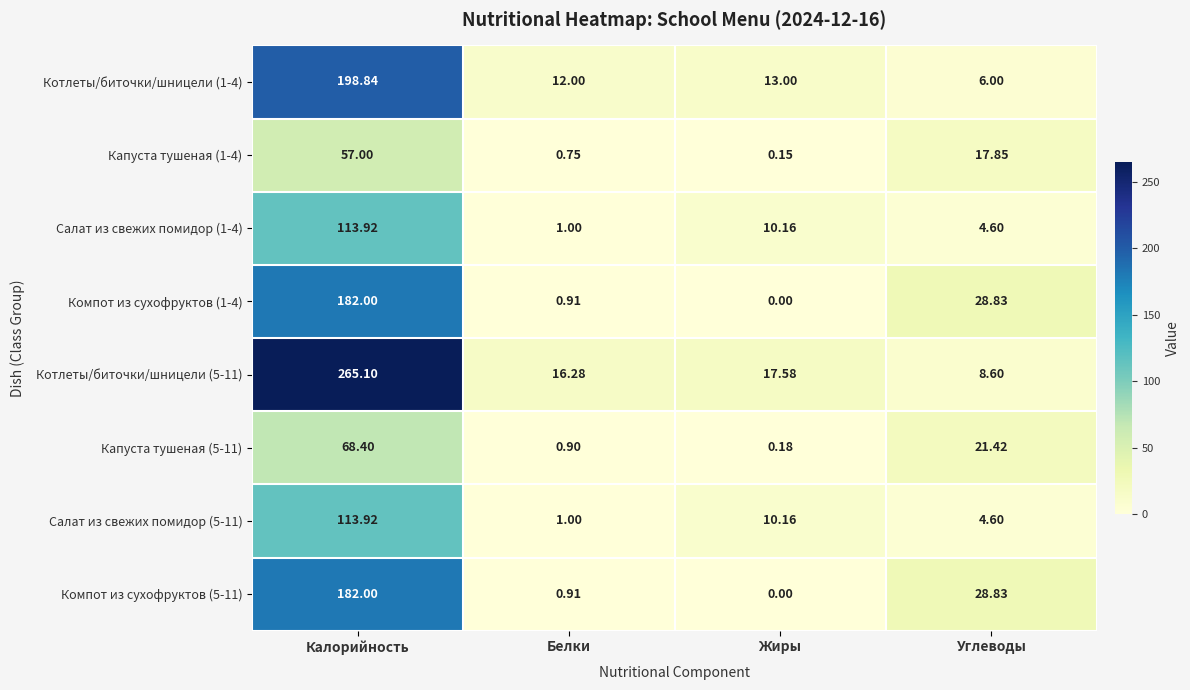

Which series has the widest spread of values?

Котлеты/биточки/шницели (5-11)